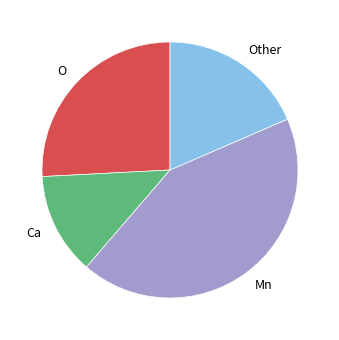

How many slices are in this pie chart?

4